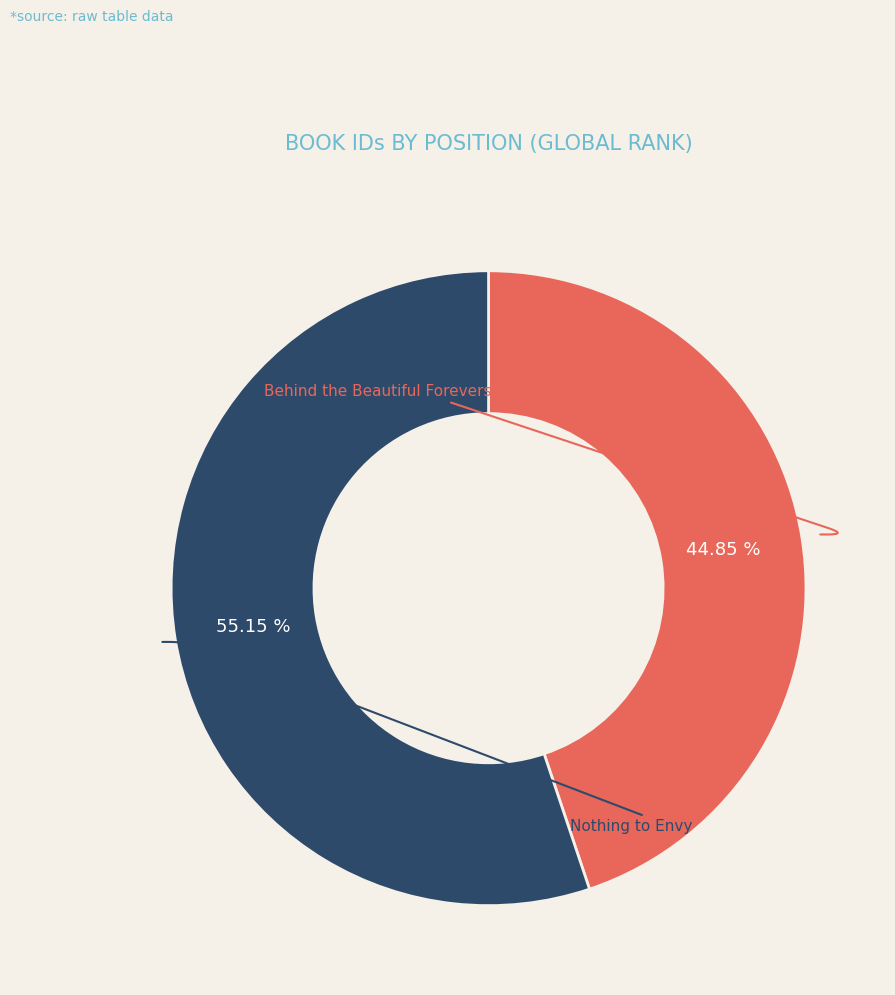

Does any single category account for the majority?

Yes